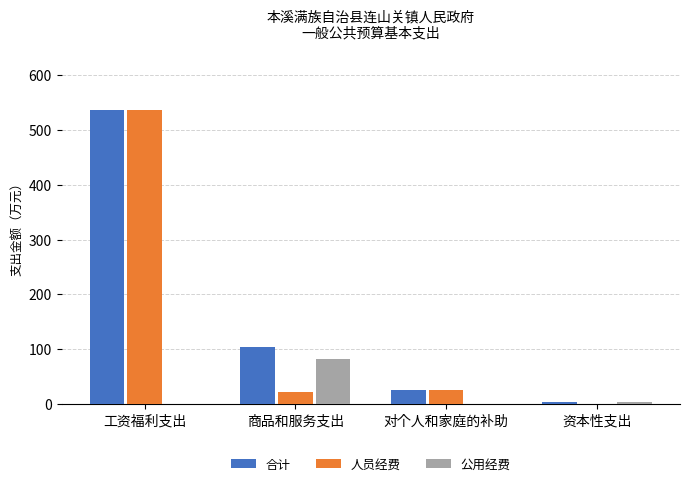

Are the bars horizontal?

No